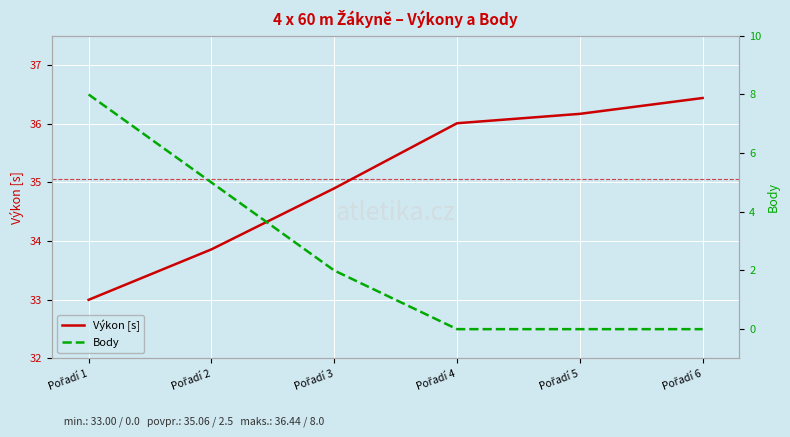

What is the difference between the highest and lowest values at Pořadí 1?

25.0